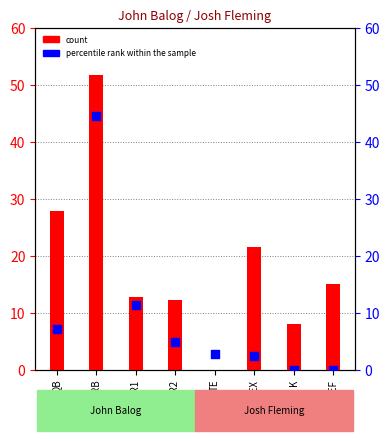

What is the total value across all series at FLEX?

23.9